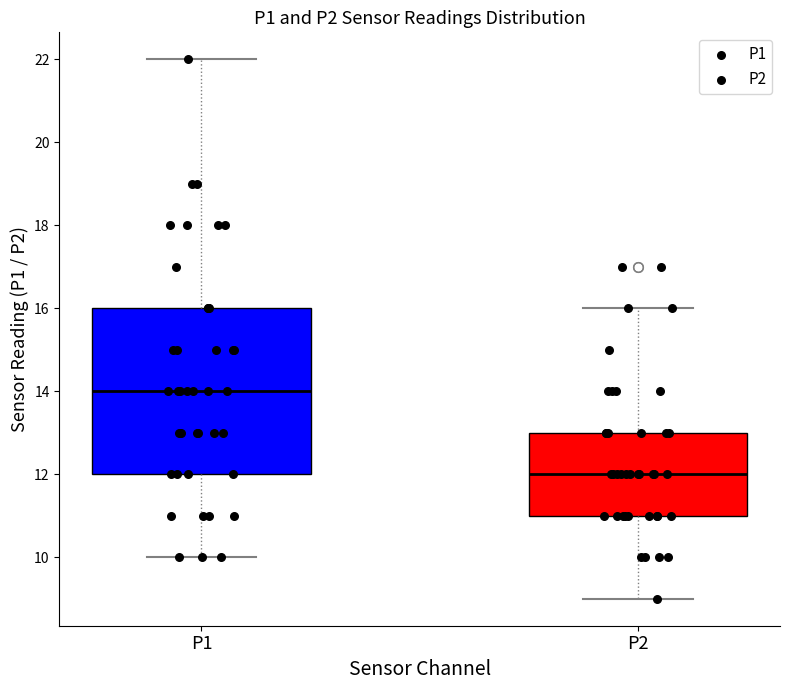

Which box is the tallest, from its lower edge to its upper edge?

P1